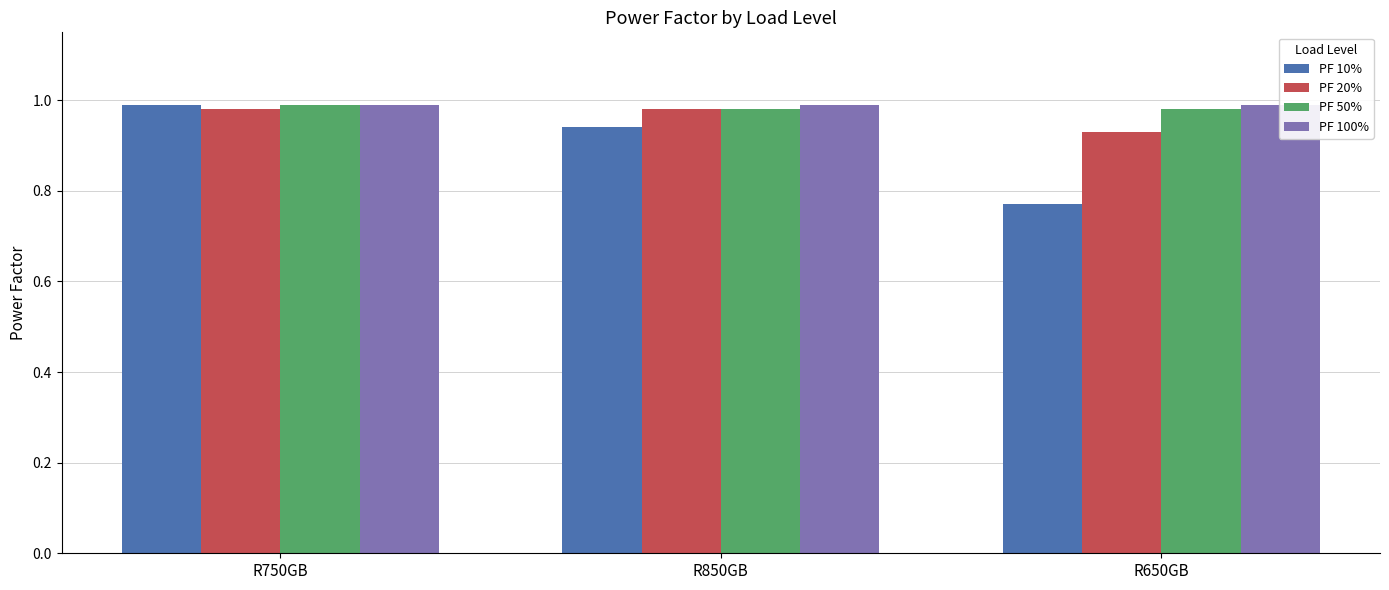

Which series has the largest total across all categories?

PF 100%